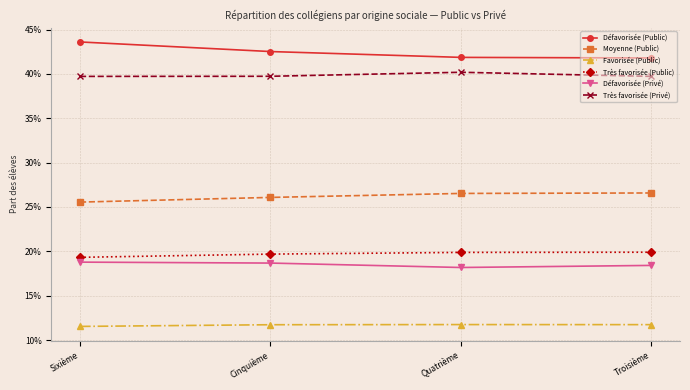

Is this an area chart (filled region under the line)?

No